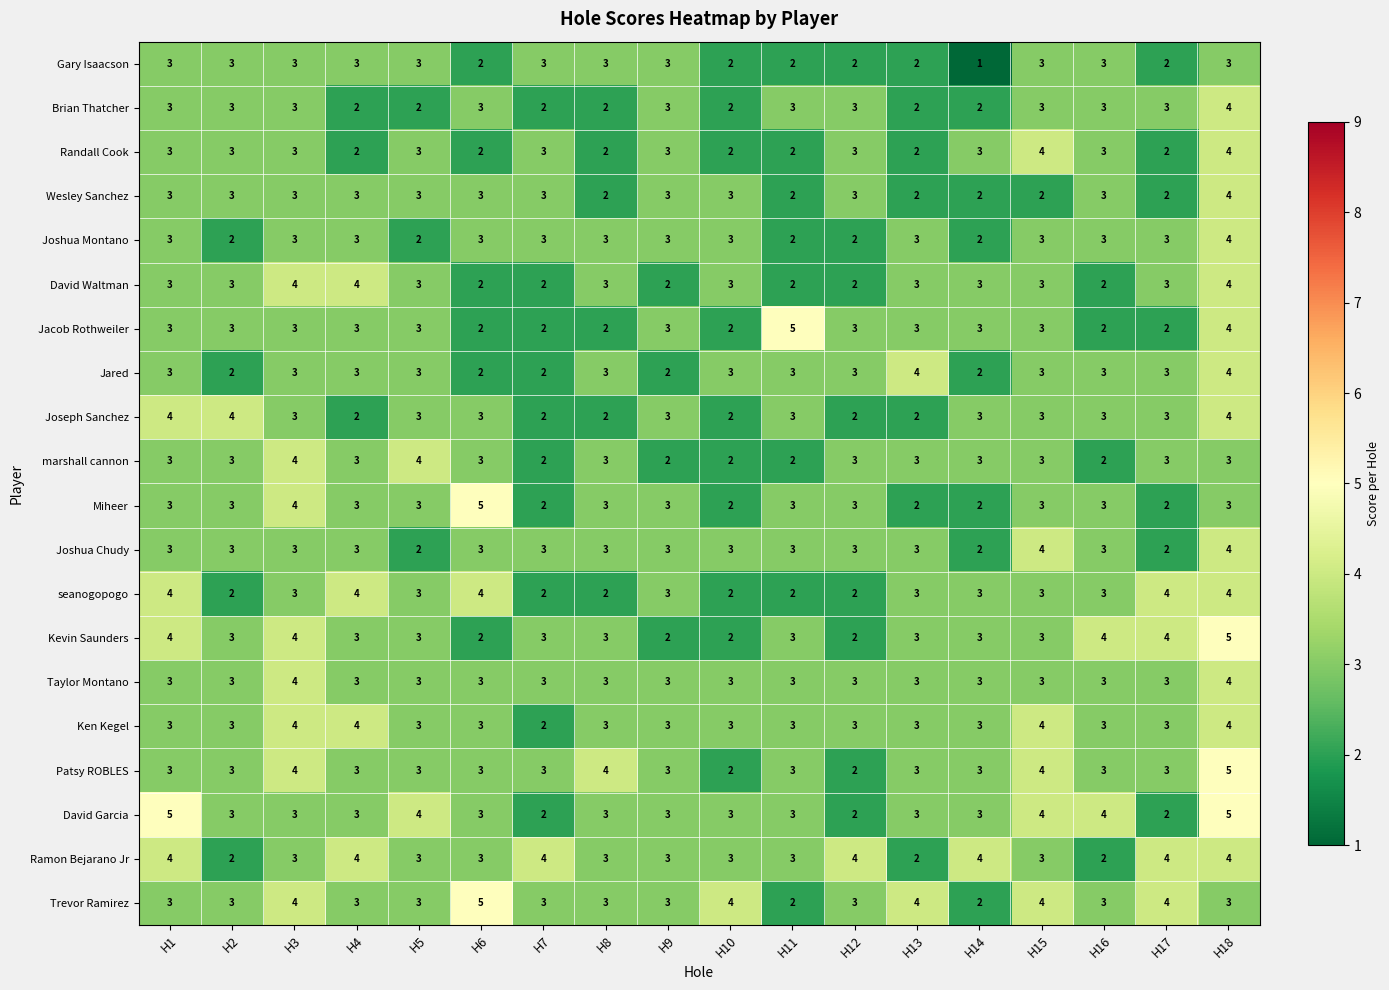

The Jared series shows 5 at H10. True or false?

False